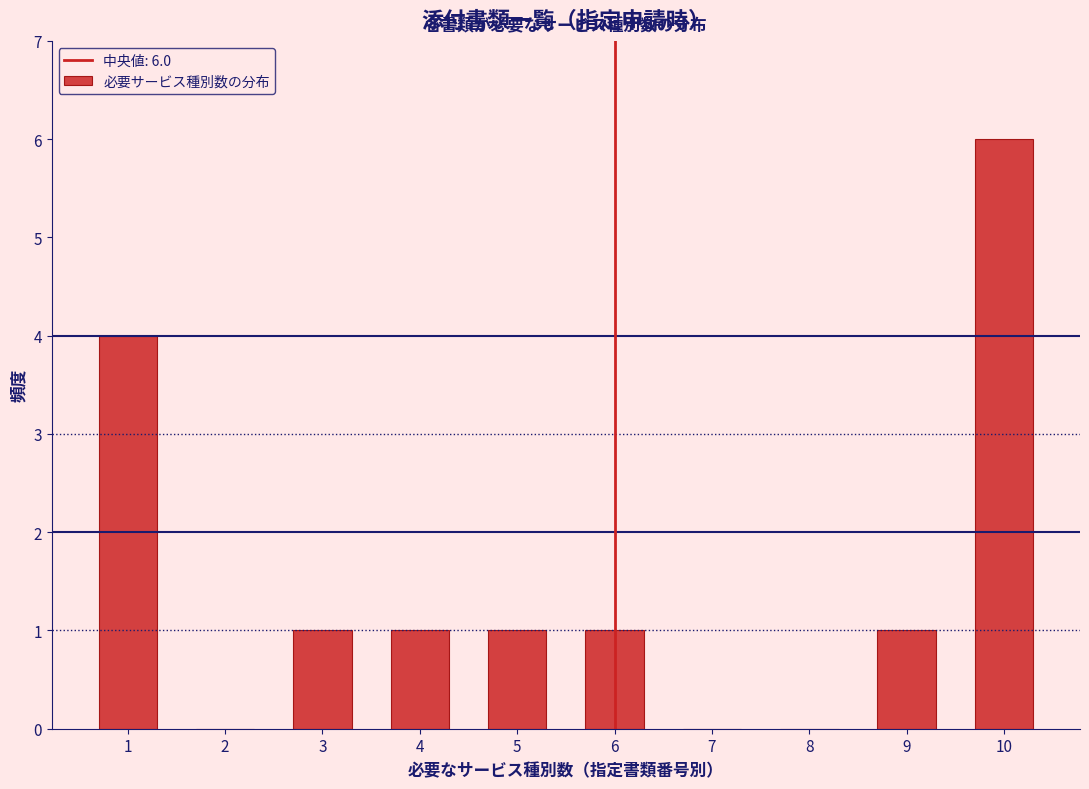

Reading right to left, what are all the values shown in this chart?

10=6	9=1	8=0	7=0	6=1	5=1	4=1	3=1	2=0	1=4